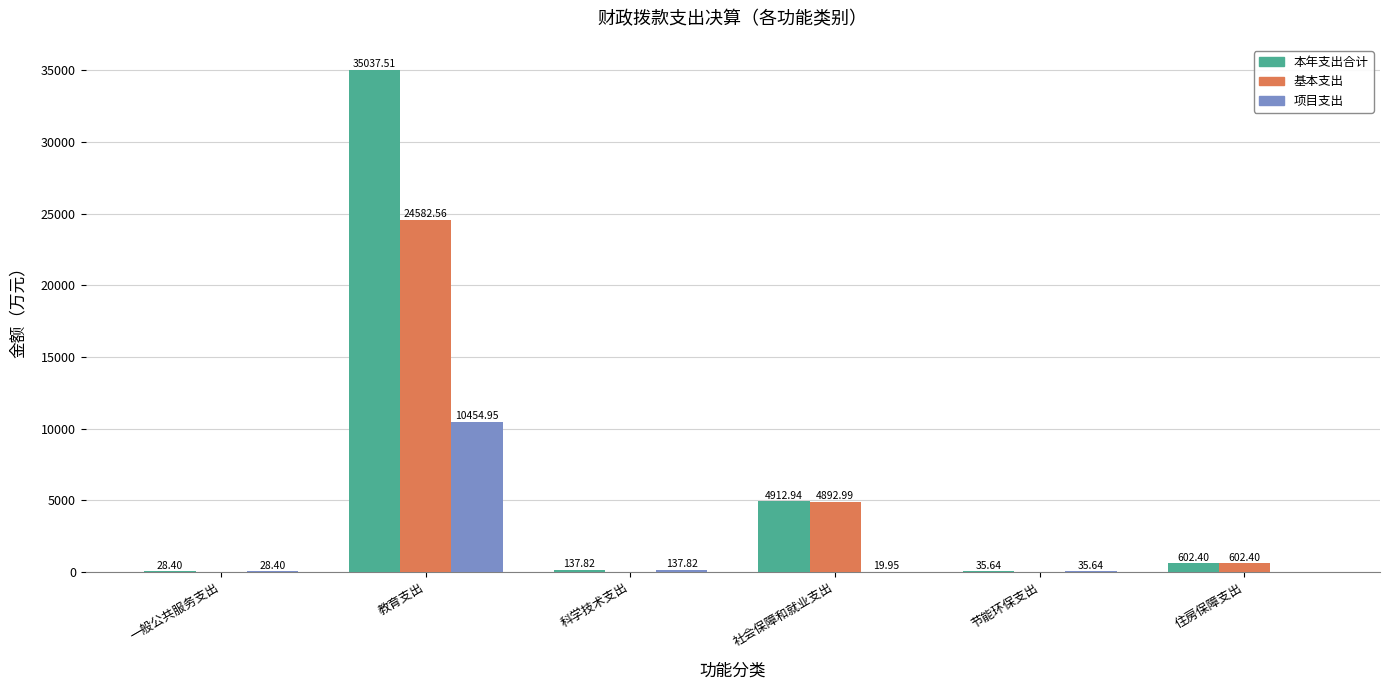

Where is 基本支出 nearest to the value 12291?

社会保障和就业支出